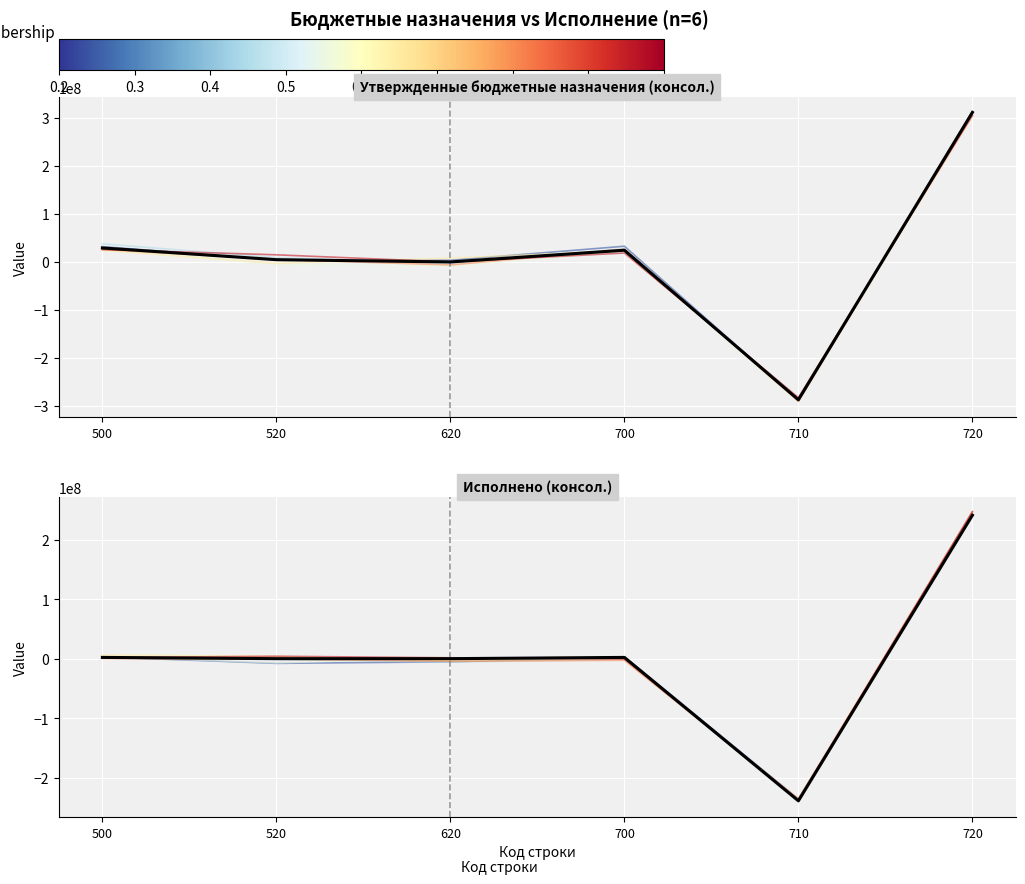

What is the smallest value displayed?

-287322518.1